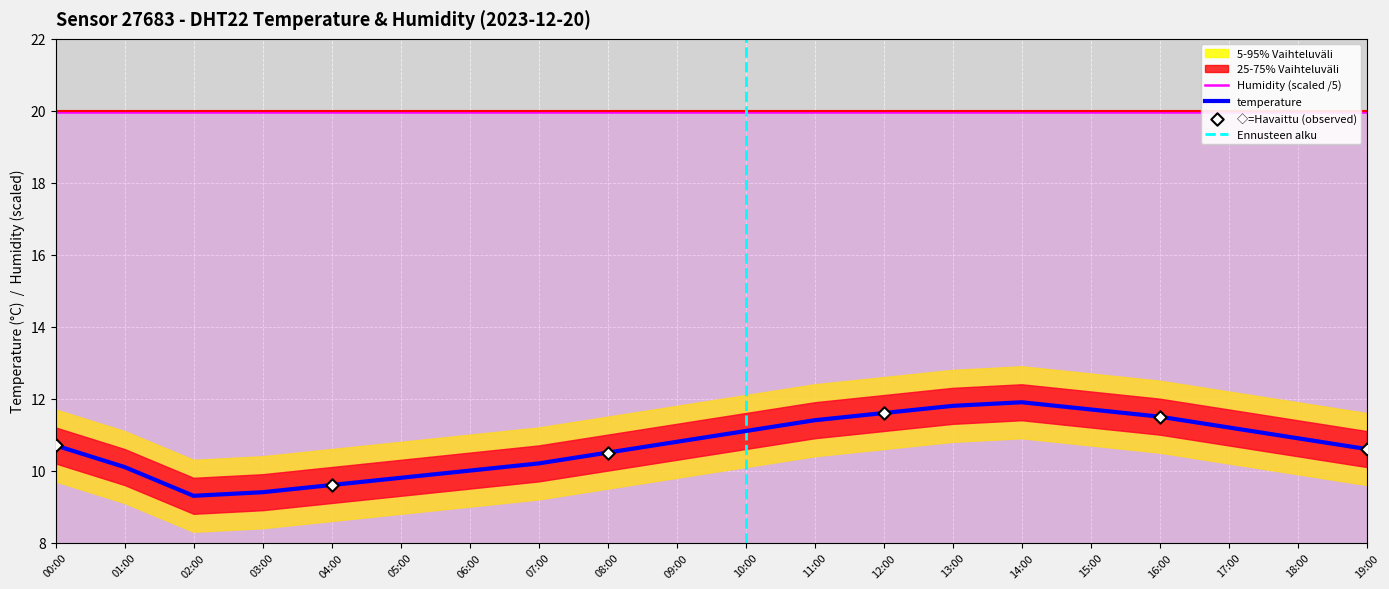

Between 02:00 and 19:00, which is larger?

19:00